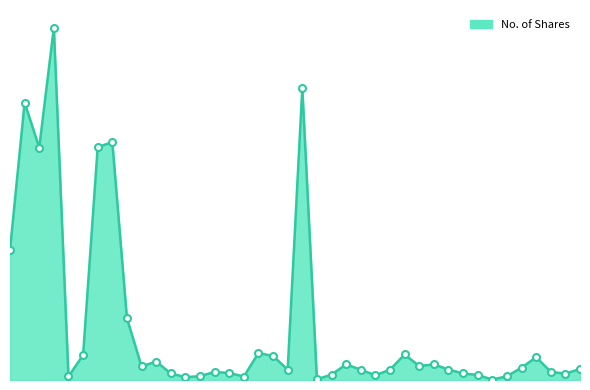

Does the chart have visible grid lines?

No